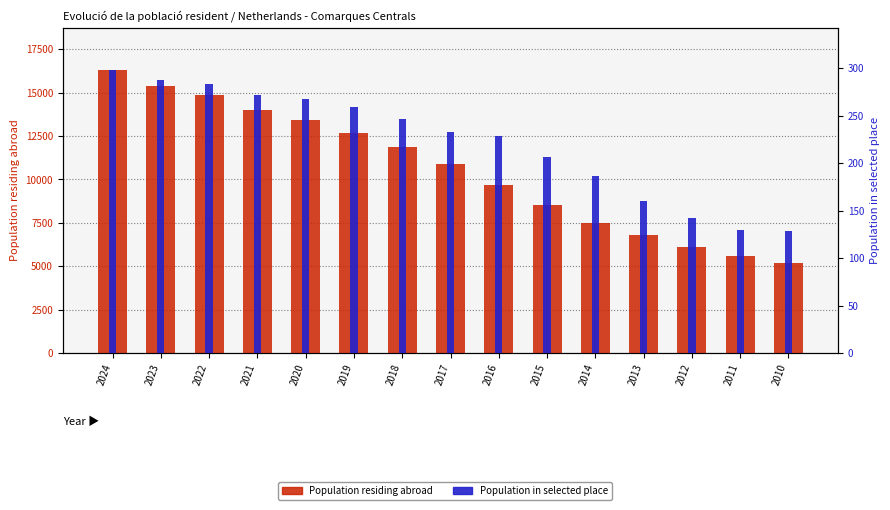

At which label does Population residing abroad first exceed 10872?

2024